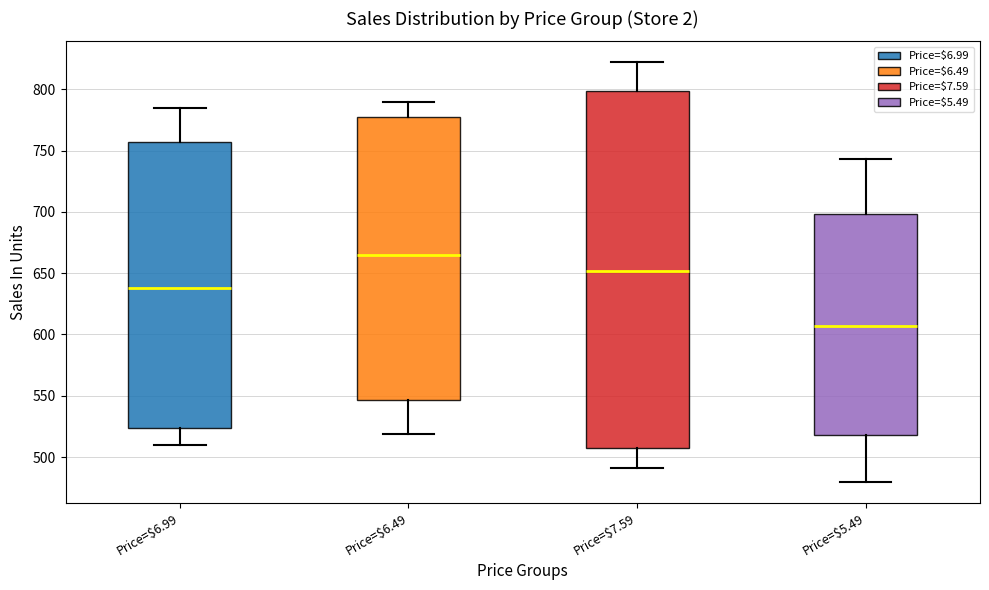

Comparing the boxes themselves (not the whiskers), which one is the tallest?

Price=$7.59